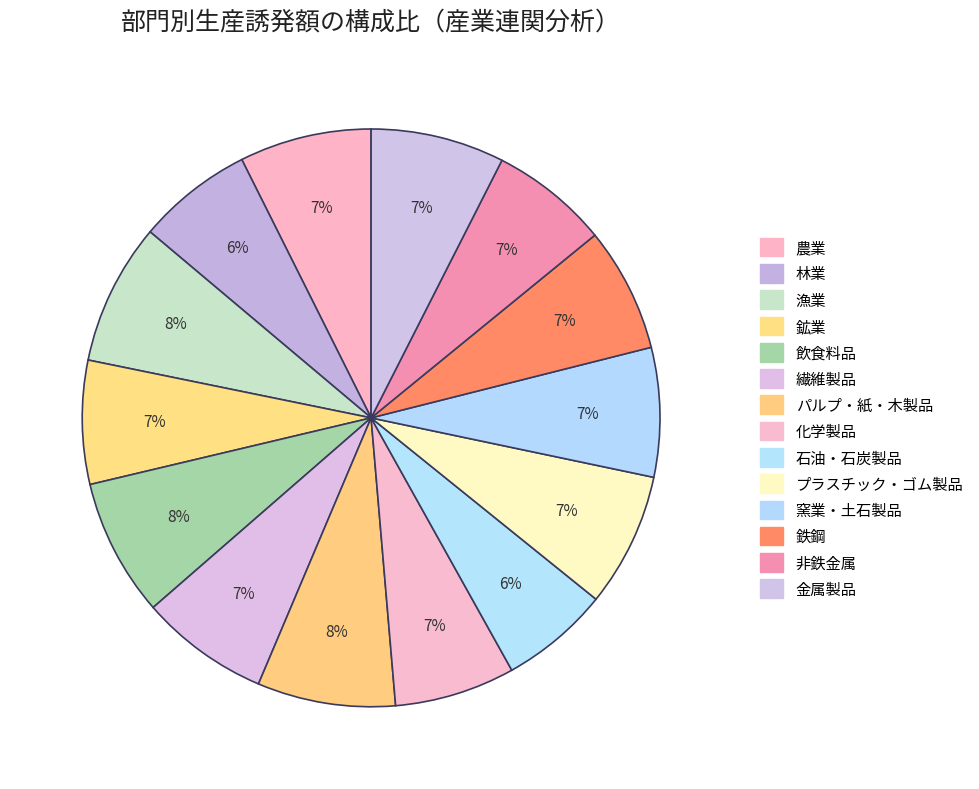

Is it true that 非鉄金属 is 1% of the pie?

False